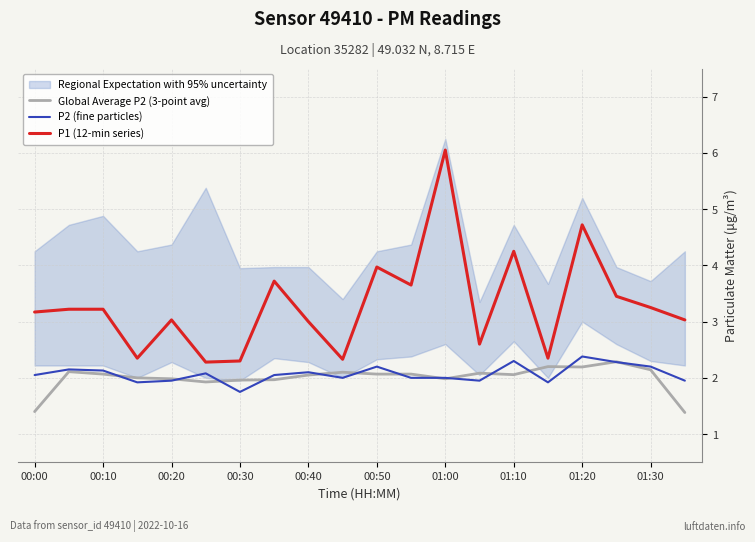

How many categories are shown in the chart?

20